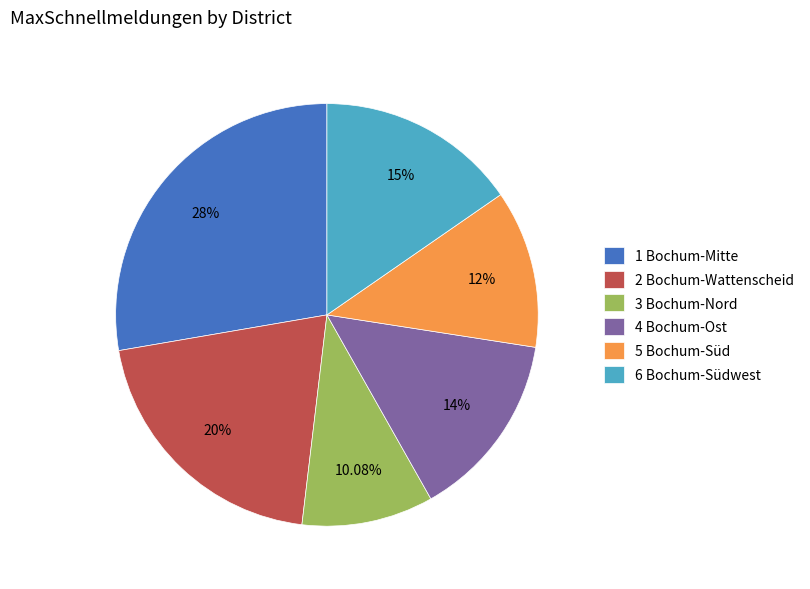

Does any single category account for the majority?

No